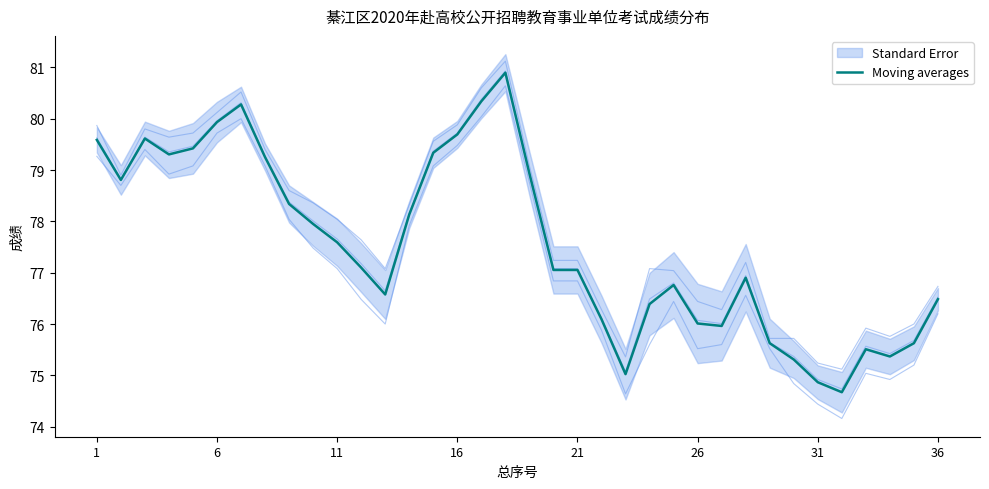

The Moving averages series shows 45.8 at 6. True or false?

False